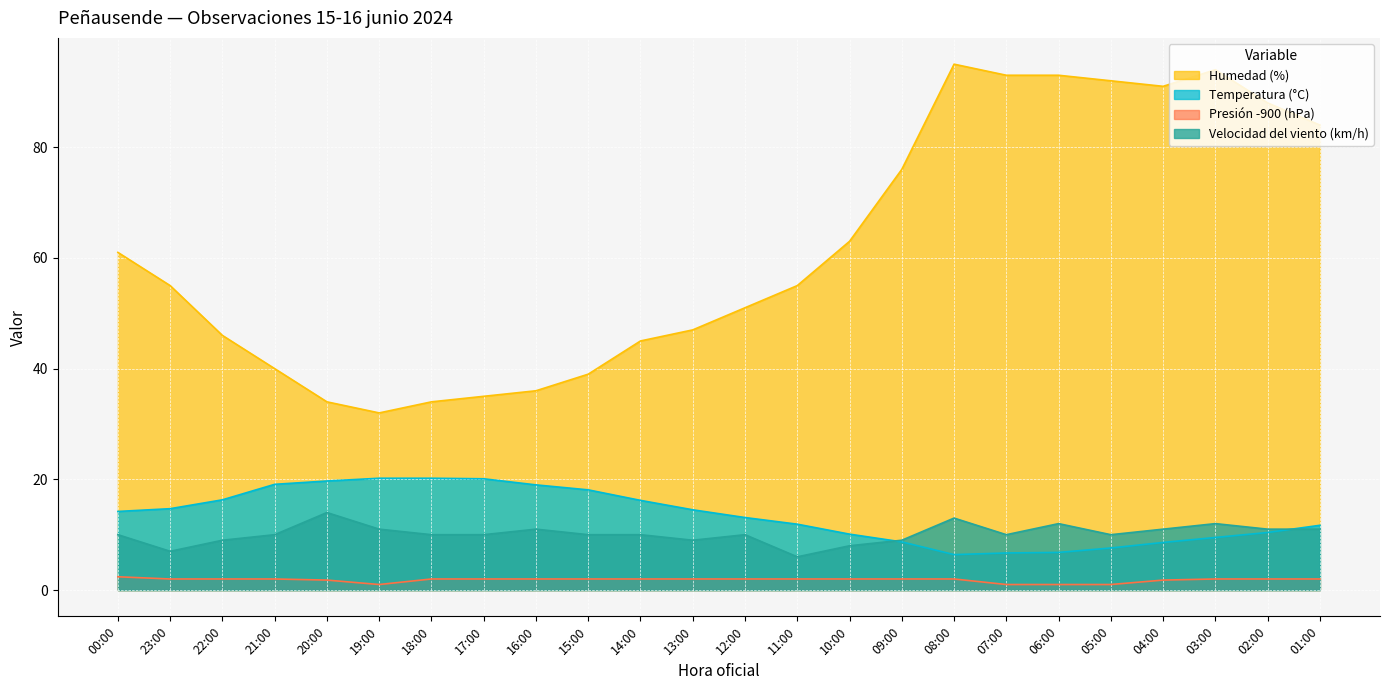

How many series are shown in this chart?

4